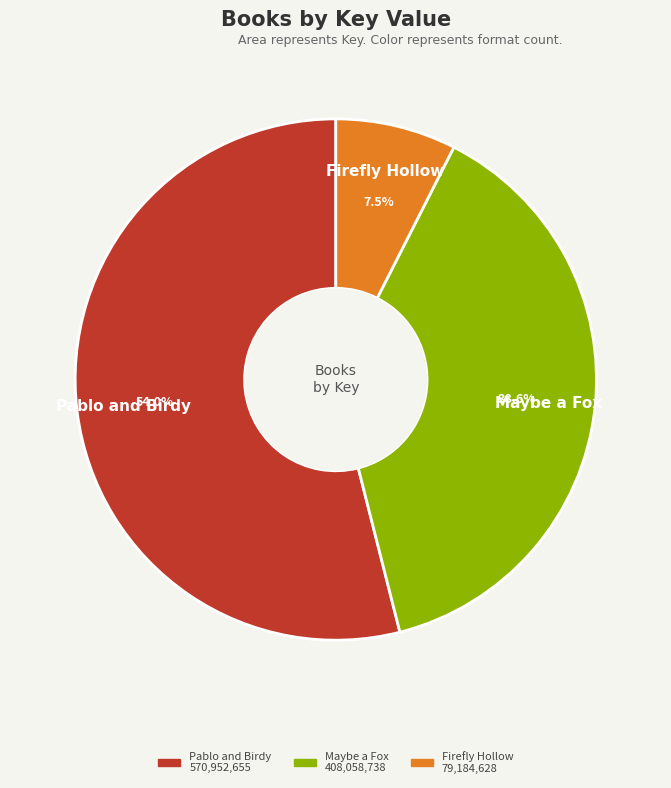

Does Pablo and Birdy represent more than half of the total?

Yes